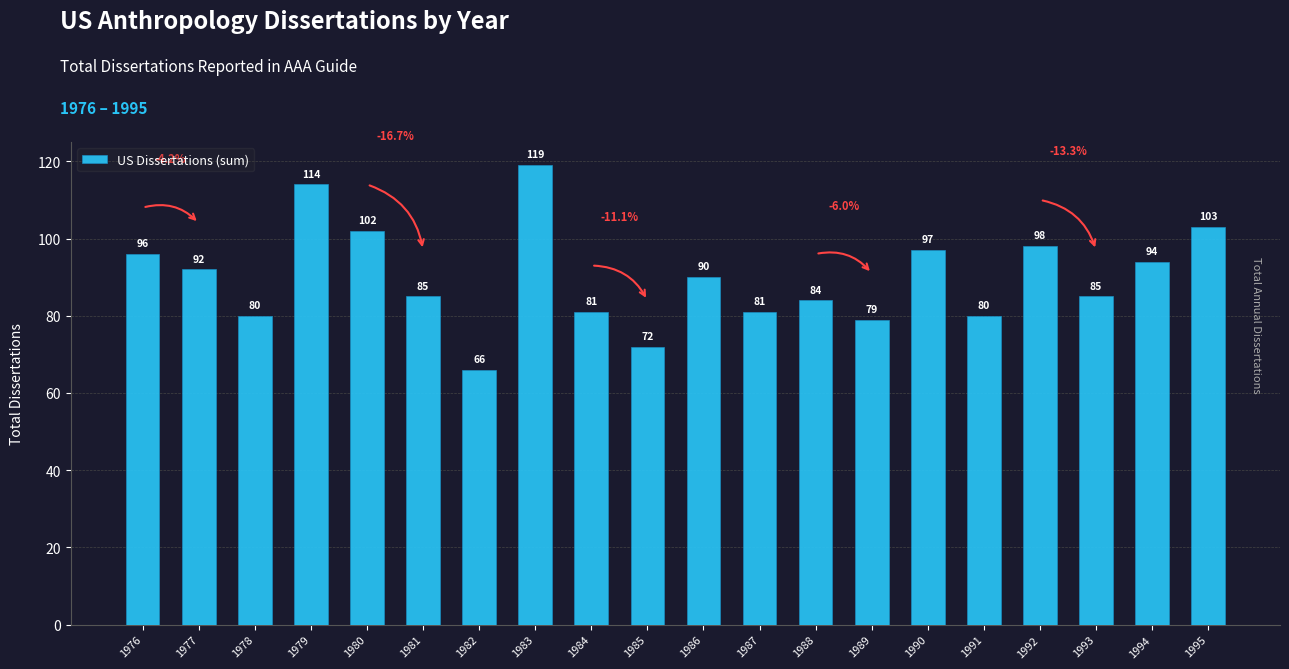

How many bars are there in total?

20